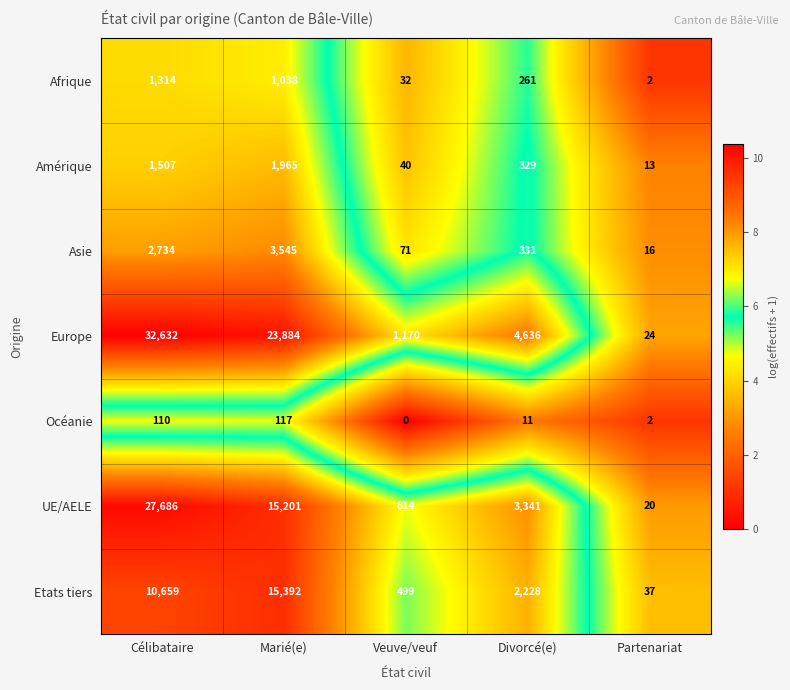

The value of Amérique at Veuve/veuf is 40. True or false?

True